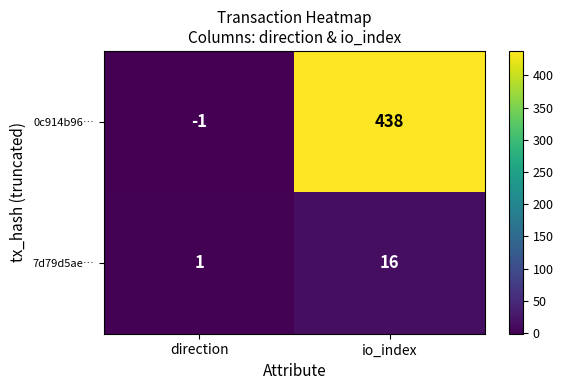

What is the sum of all 0c914b96… values?

437